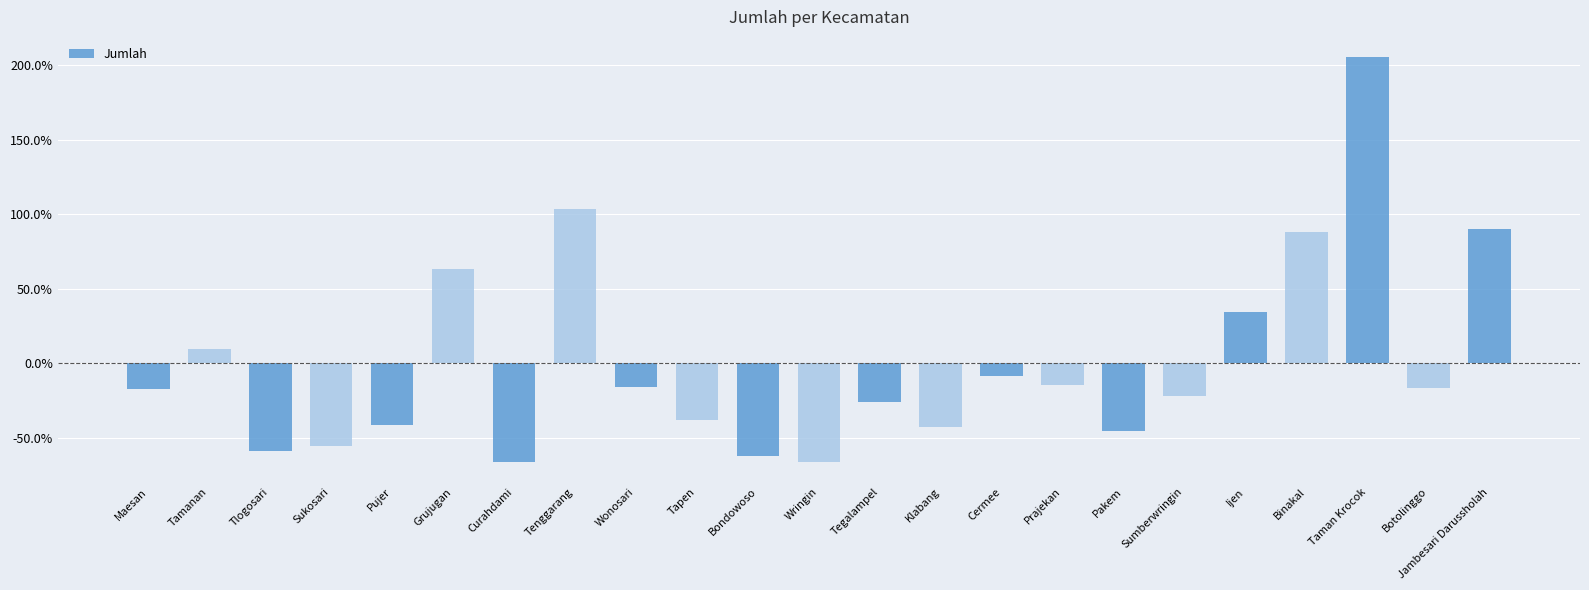

What is the value of the 3rd bar from the left?

-58.5